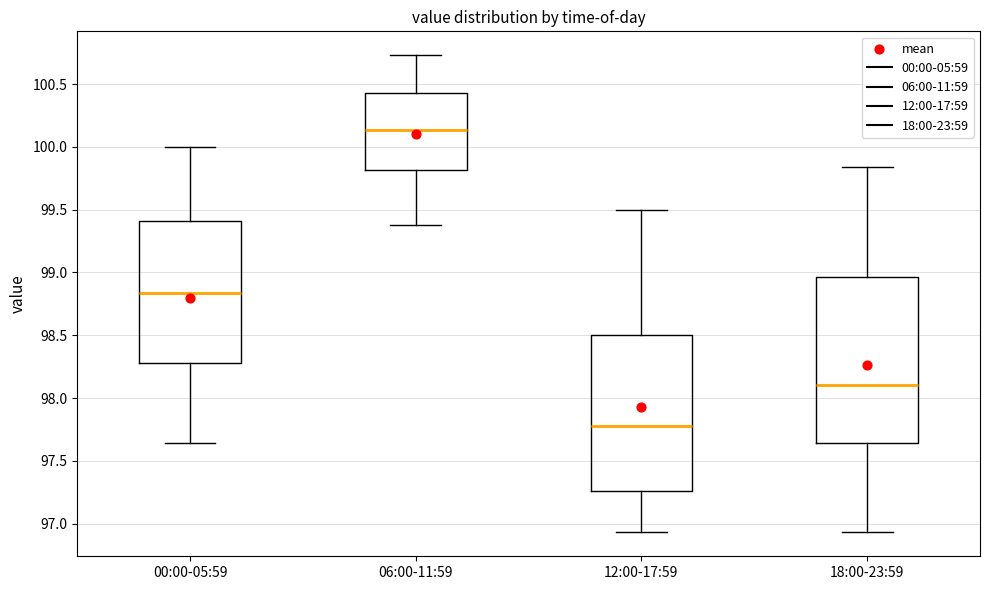

Which box has the lowest median line?

12:00-17:59